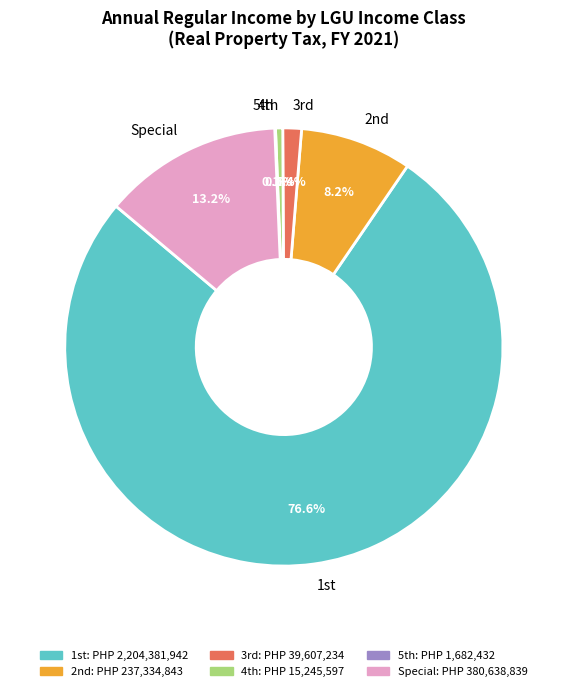

True or false: Special accounts for 56% of the total.

False